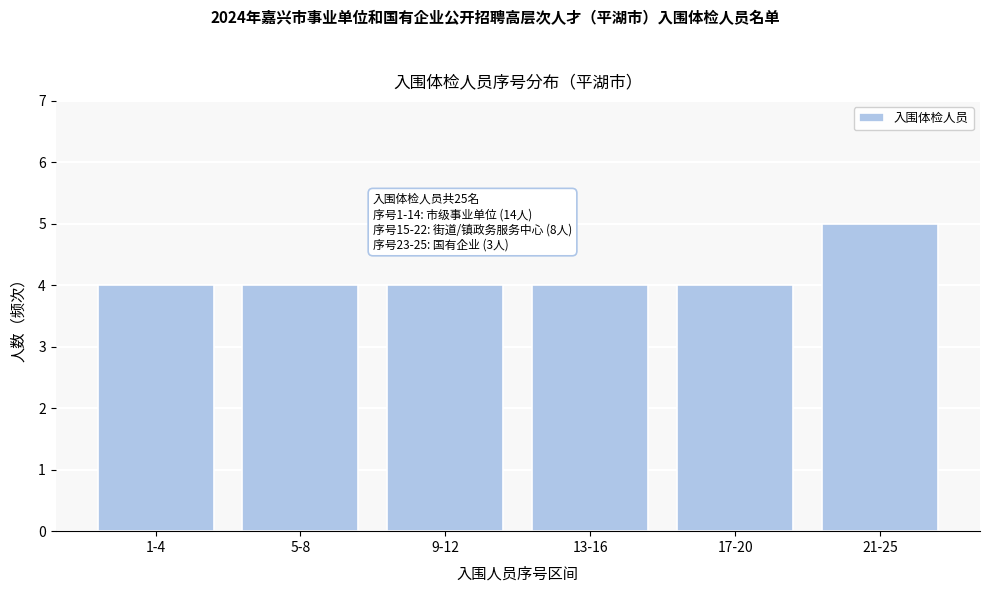

Reading left to right, extract all data points from this chart.

1-4=4	5-8=4	9-12=4	13-16=4	17-20=4	21-25=5